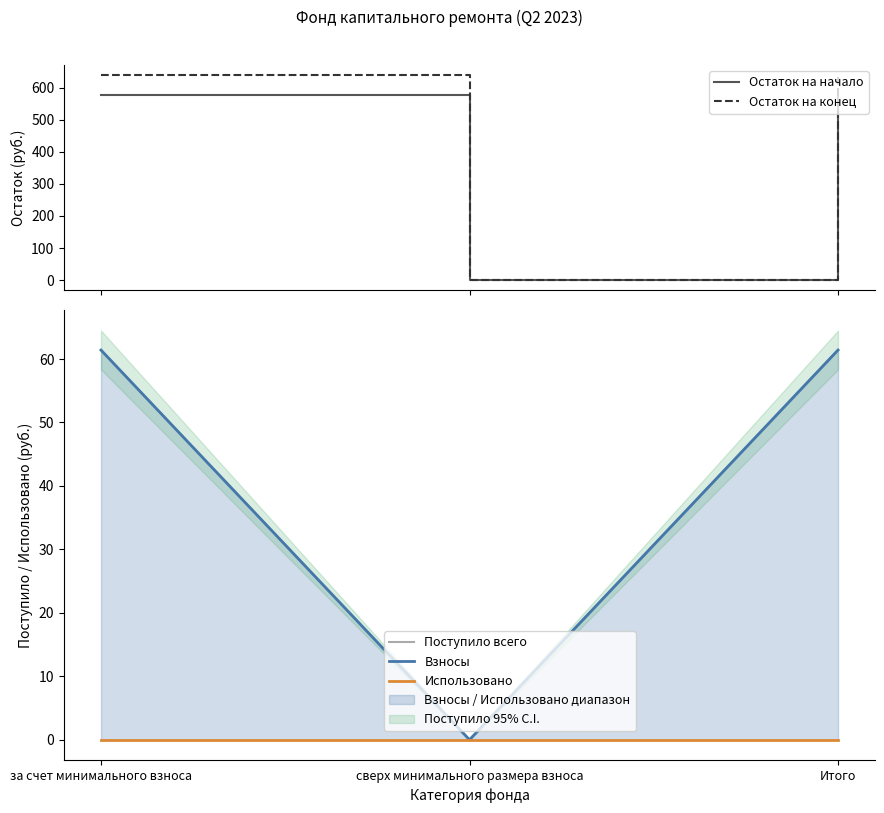

Reading right to left, what are all the values shown in this chart?

Остаток на начало: 577.3	0.0	577.3
Остаток на конец: 638.7	0.0	638.7
Поступило всего: 61.4	0.0	61.4
Взносы: 61.4	0.0	61.4
Использовано: 0.0	0.0	0.0